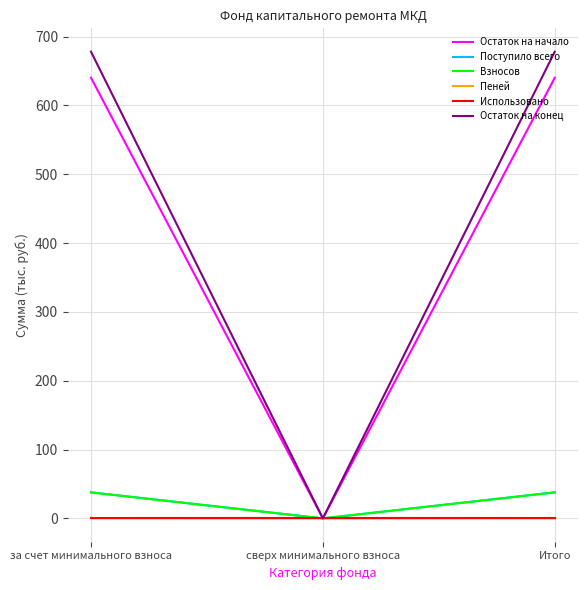

What is the sum of all Пеней values?

0.4